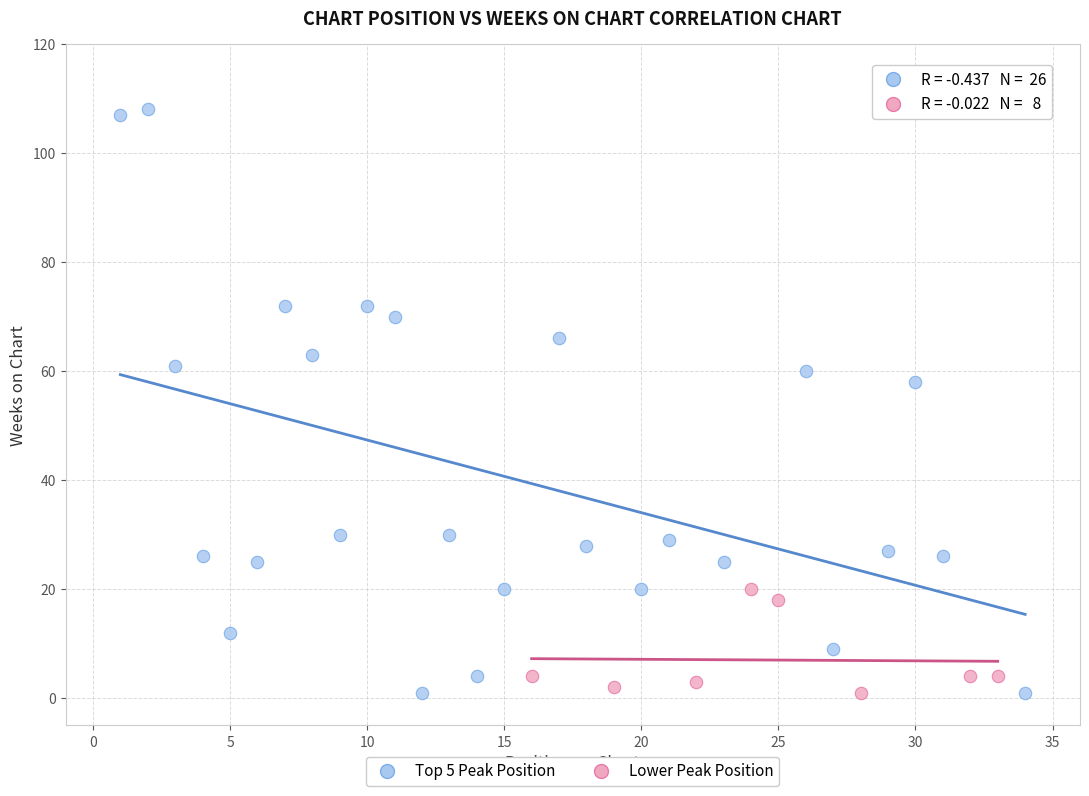

Which series contains the highest Y value?

Top 5 Peak Position